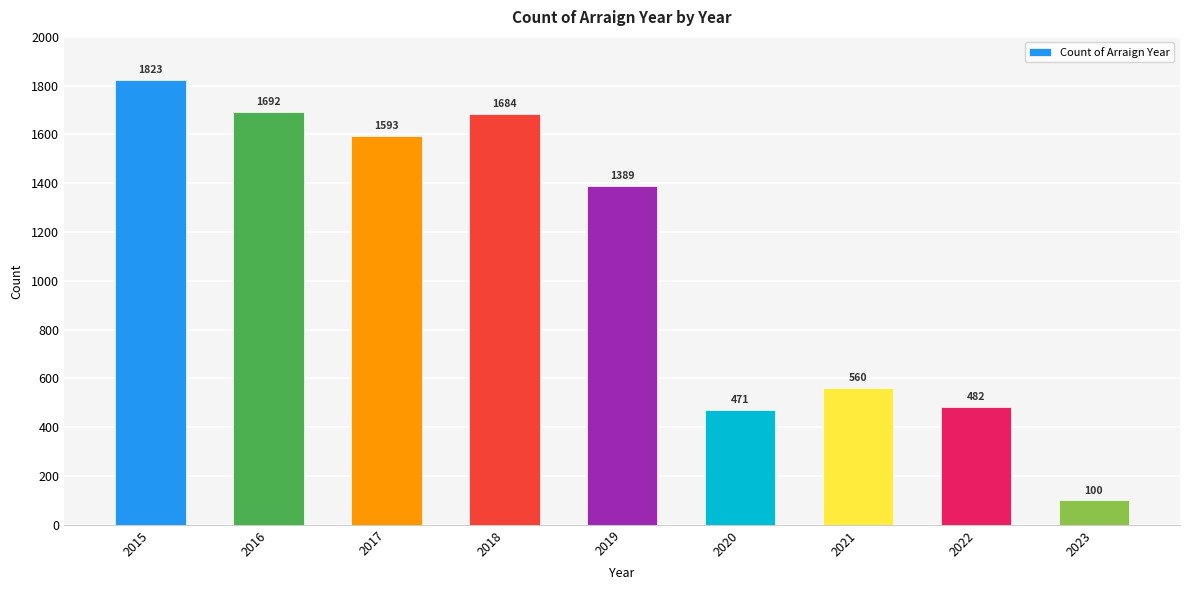

How many bars are there in total?

9